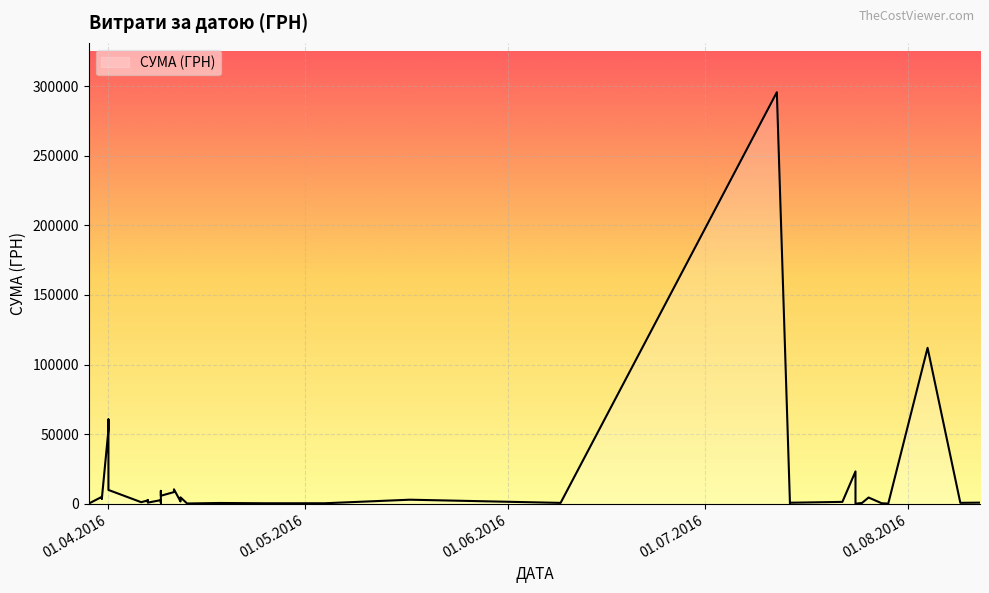

What is the sum of the values at 07.04.2016 and 22.07.2016?

3675.3